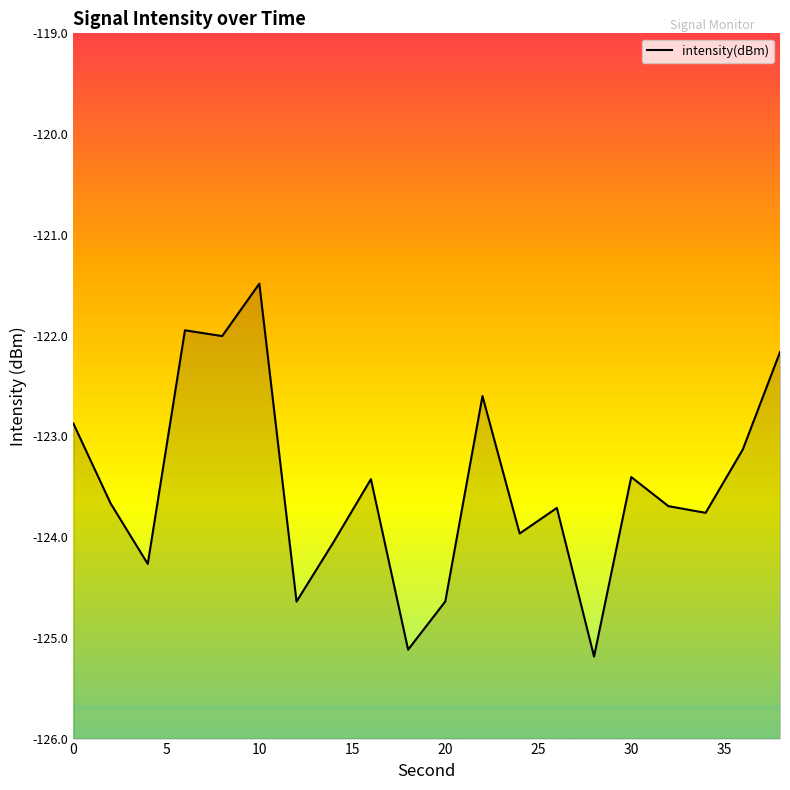

Reading left to right, transcribe all the data shown in this chart.

-122.9	-123.7	-124.3	-121.9	-122.0	-121.5	-124.6	-124.0	-123.4	-125.1	-124.6	-122.6	-124.0	-123.7	-125.2	-123.4	-123.7	-123.8	-123.1	-122.2